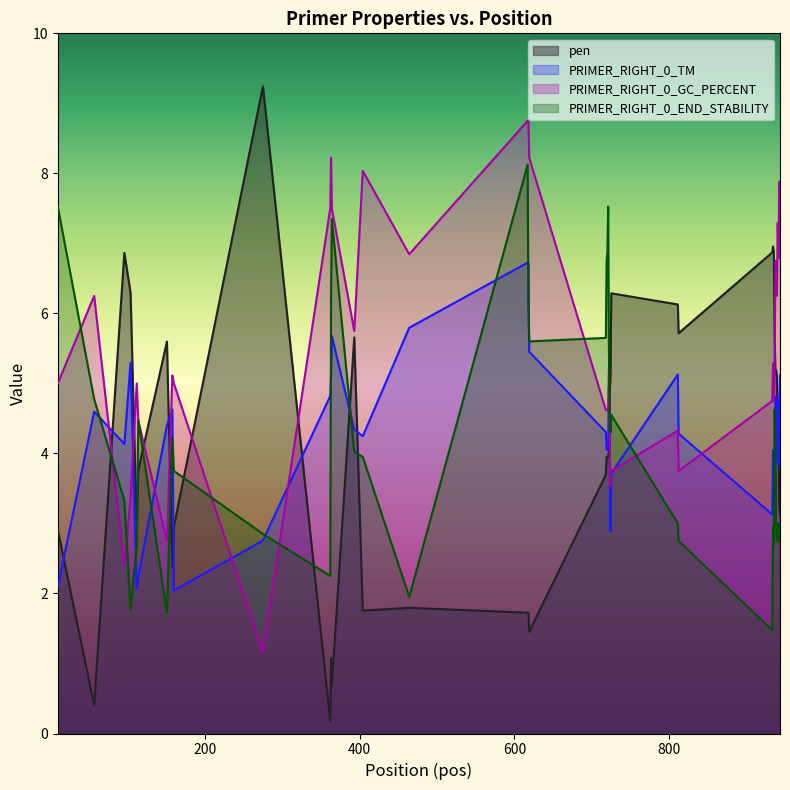

What is the average value of the PRIMER_RIGHT_0_TM series?

4.3